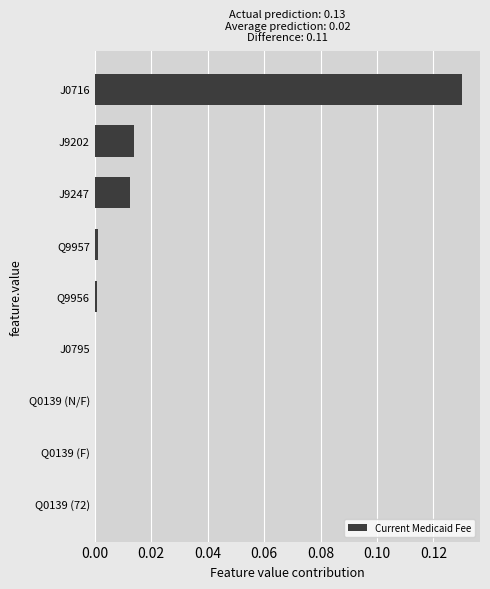

Is it true that the value at J0716 is 0.2?

False